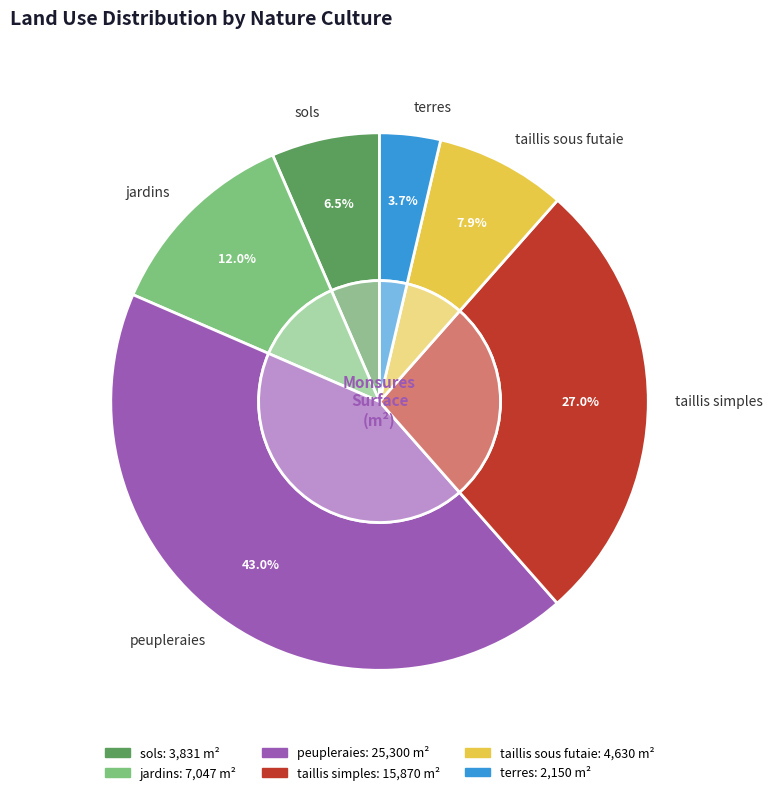

What percentage is the sols slice, to the nearest percent?

7%